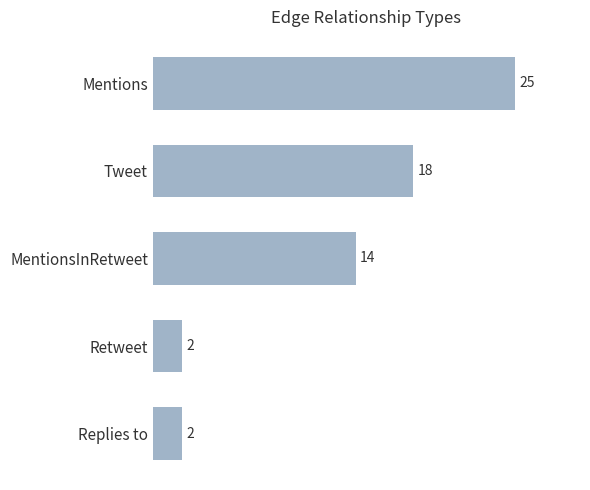

True or false: the data shows 1 at Replies to.

False